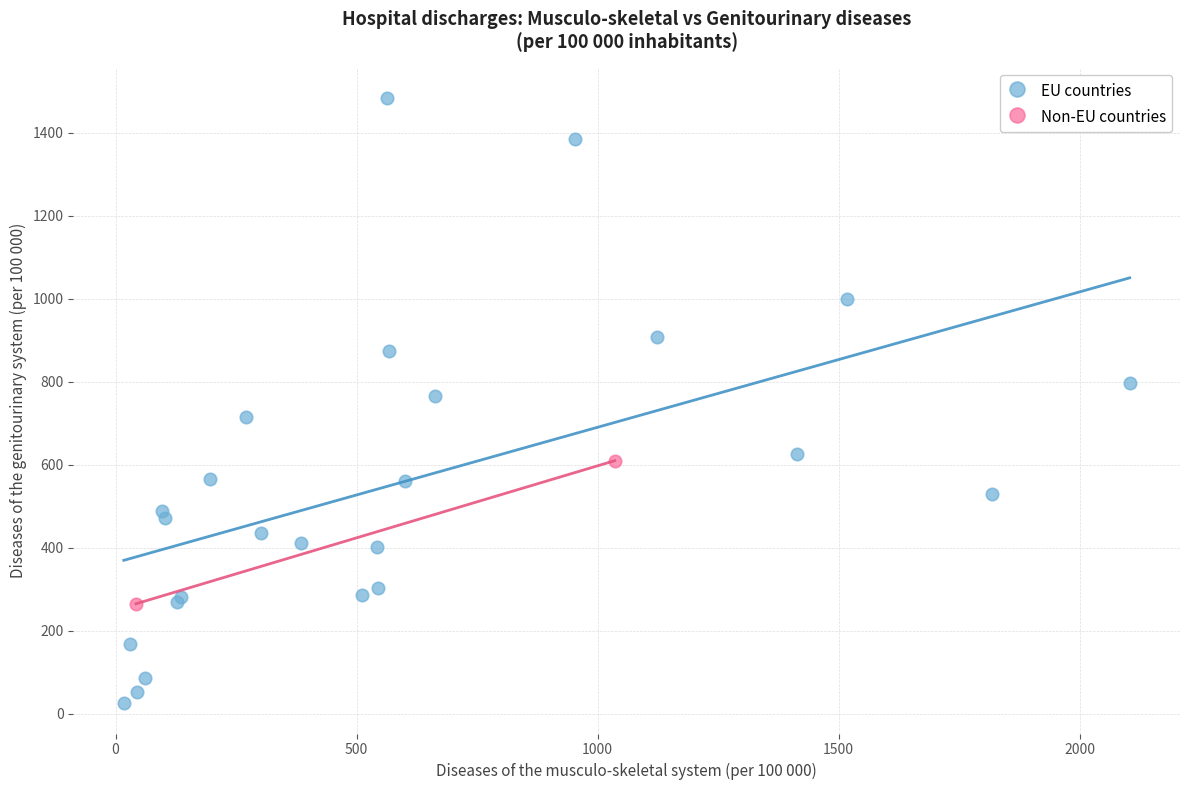

Which series reaches the maximum Y coordinate?

EU countries